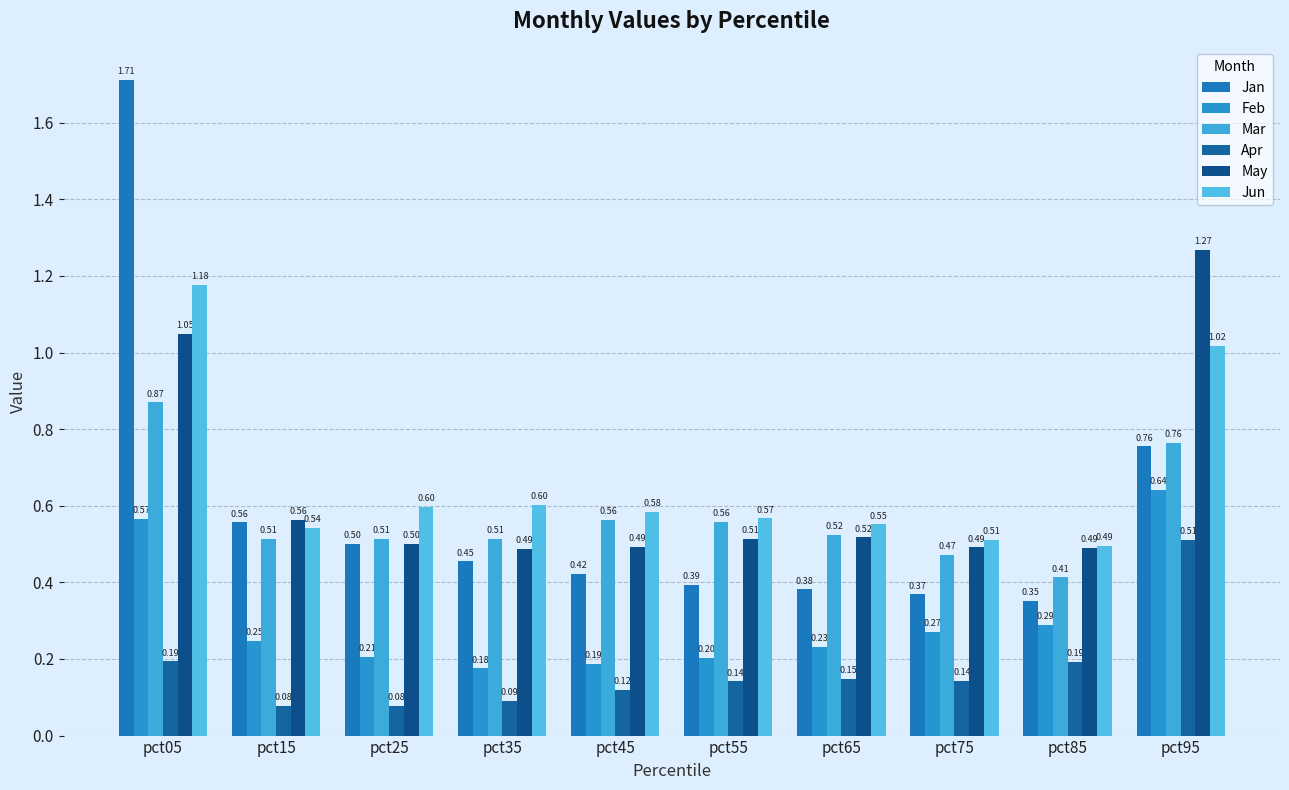

Reading left to right, extract all data points from this chart.

Jan: pct05=1.7	pct15=0.6	pct25=0.5	pct35=0.5	pct45=0.4	pct55=0.4	pct65=0.4	pct75=0.4	pct85=0.4	pct95=0.8
Feb: pct05=0.6	pct15=0.2	pct25=0.2	pct35=0.2	pct45=0.2	pct55=0.2	pct65=0.2	pct75=0.3	pct85=0.3	pct95=0.6
Mar: pct05=0.9	pct15=0.5	pct25=0.5	pct35=0.5	pct45=0.6	pct55=0.6	pct65=0.5	pct75=0.5	pct85=0.4	pct95=0.8
Apr: pct05=0.2	pct15=0.1	pct25=0.1	pct35=0.1	pct45=0.1	pct55=0.1	pct65=0.1	pct75=0.1	pct85=0.2	pct95=0.5
May: pct05=1.0	pct15=0.6	pct25=0.5	pct35=0.5	pct45=0.5	pct55=0.5	pct65=0.5	pct75=0.5	pct85=0.5	pct95=1.3
Jun: pct05=1.2	pct15=0.5	pct25=0.6	pct35=0.6	pct45=0.6	pct55=0.6	pct65=0.6	pct75=0.5	pct85=0.5	pct95=1.0